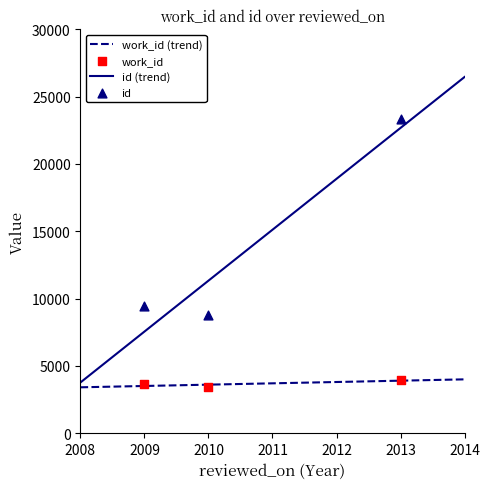

Which series has the largest total across all categories?

id